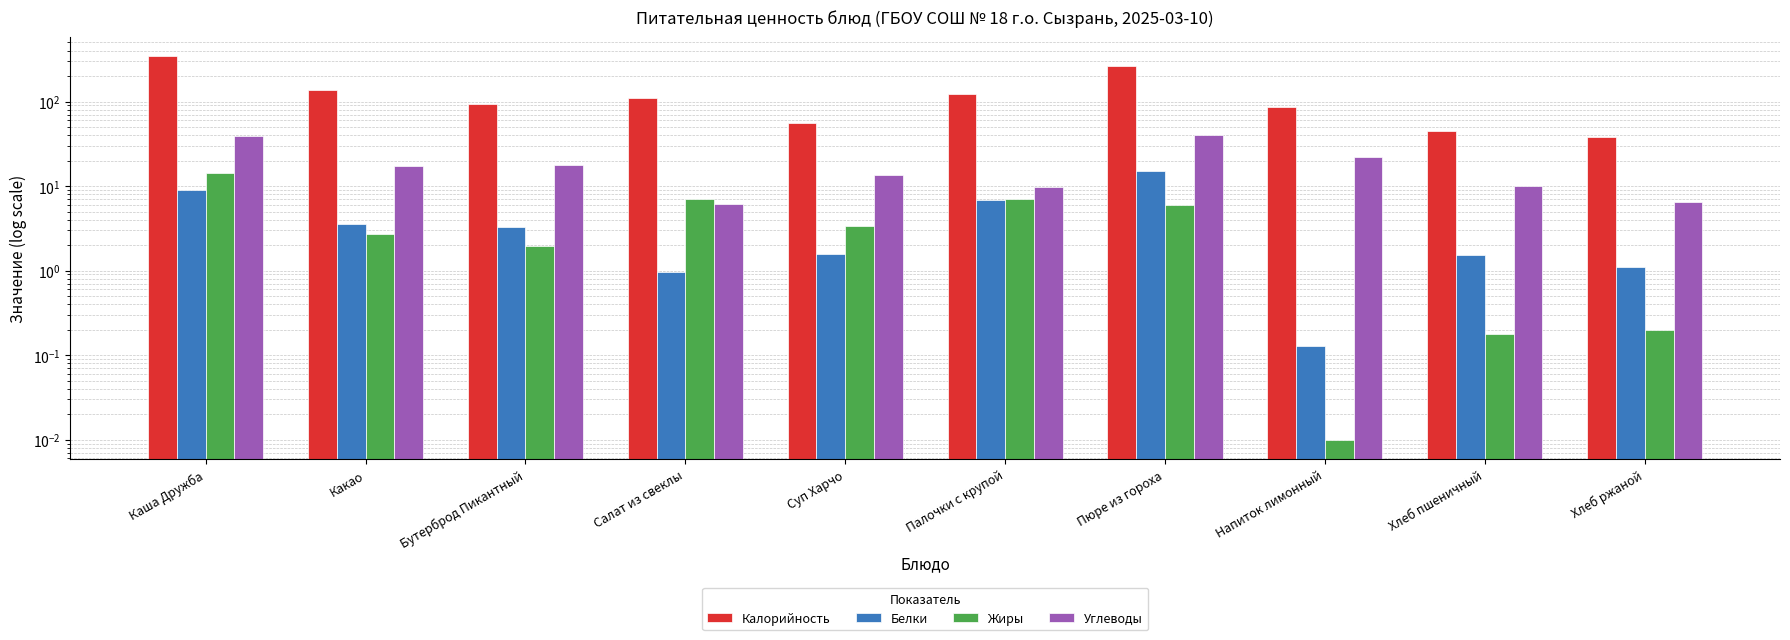

Reading left to right, extract all data points from this chart.

Калорийность: 346.8	138.0	93.6	109.3	55.5	121.9	260.3	86.3	45.2	38.0
Белки: 9.1	3.6	3.3	1.0	1.6	6.8	15.1	0.1	1.5	1.1
Жиры: 14.1	2.7	2.0	7.0	3.3	7.1	5.9	0.0	0.2	0.2
Углеводы: 39.1	17.1	17.8	6.2	13.6	9.6	40.3	22.1	9.9	6.4